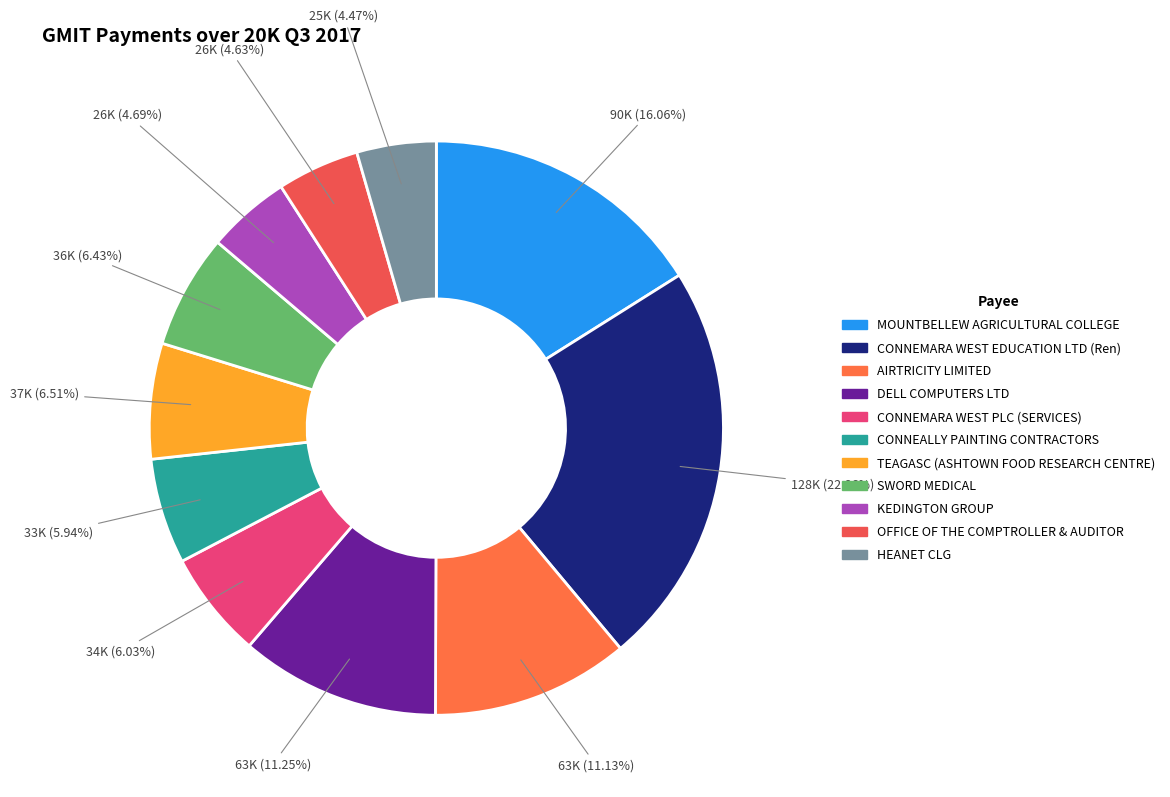

True or false: KEDINGTON GROUP accounts for 5% of the total.

True